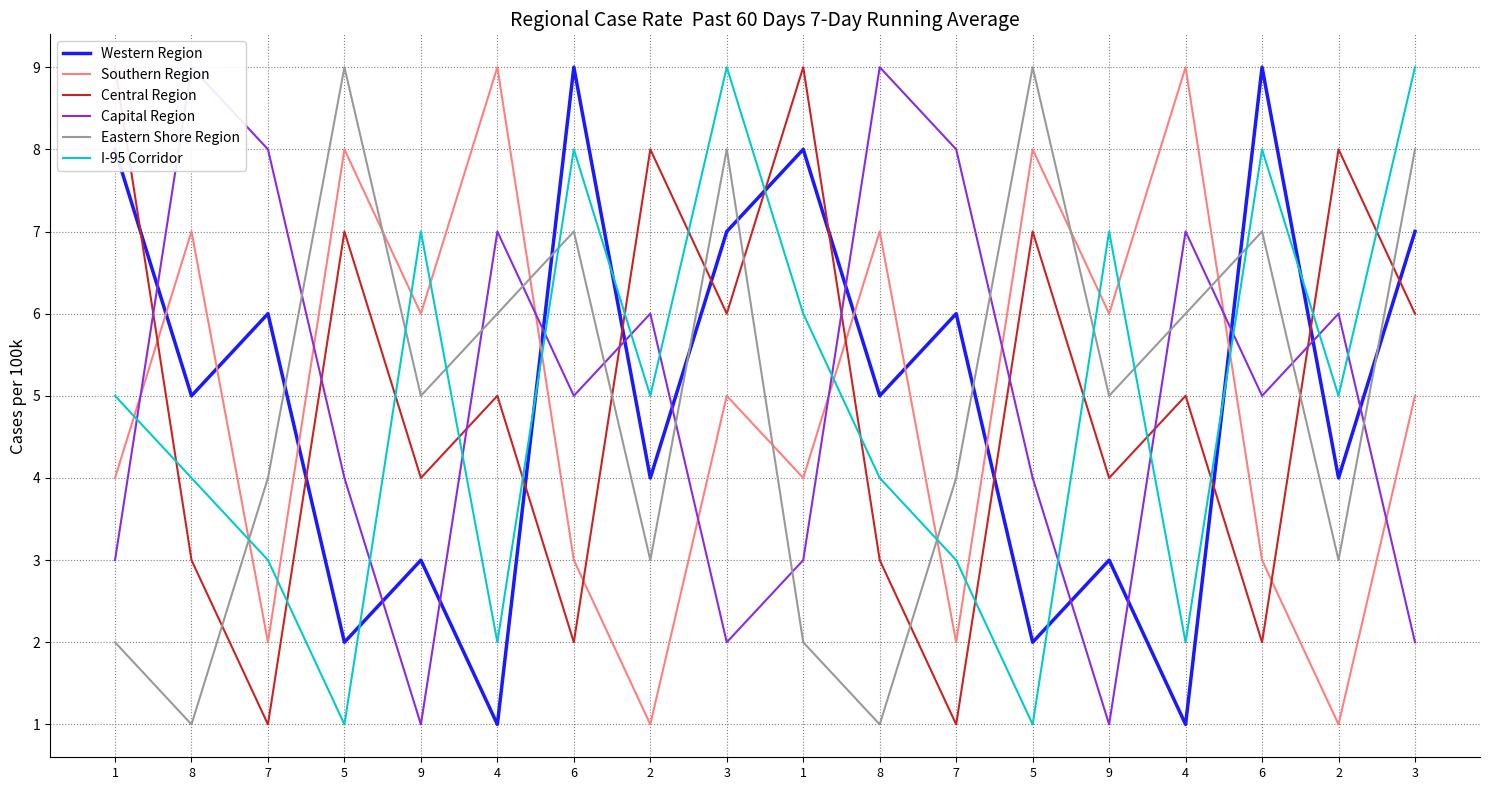

What is the total value across all series at 1?

31